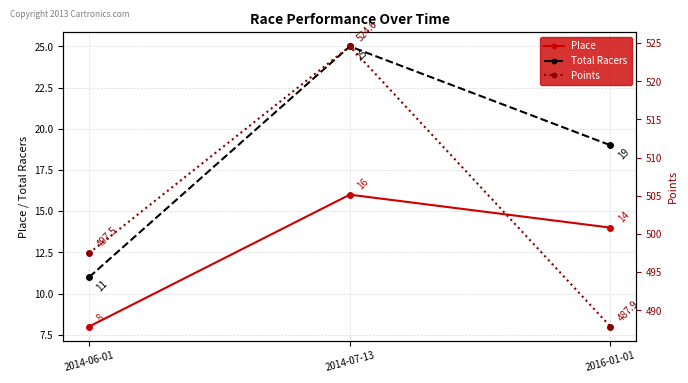

Is this an area chart (filled region under the line)?

No